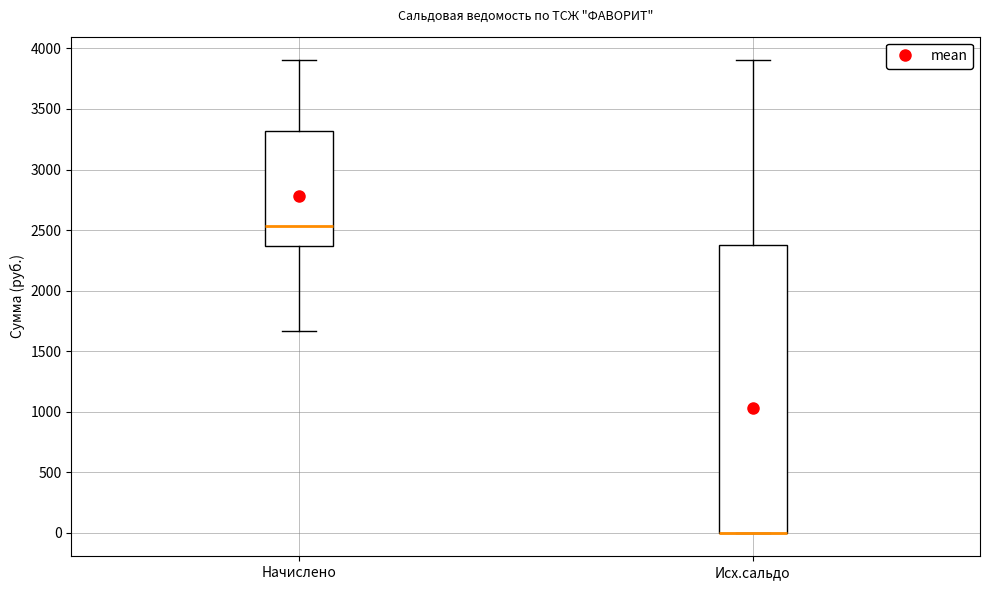

Reading left to right, read every box against the y-axis: the position of its median line, the range the box covers, and the ends of its whiskers. The values are not printed on the chart, so give them approximately, as read against the axis.

Начислено: median 2550, box 2350 to 3300, whiskers 1650 to 3900
Исх.сальдо: median 0 (drawn on the box's lower edge), box 0 to 2400, whiskers 0 to 3900